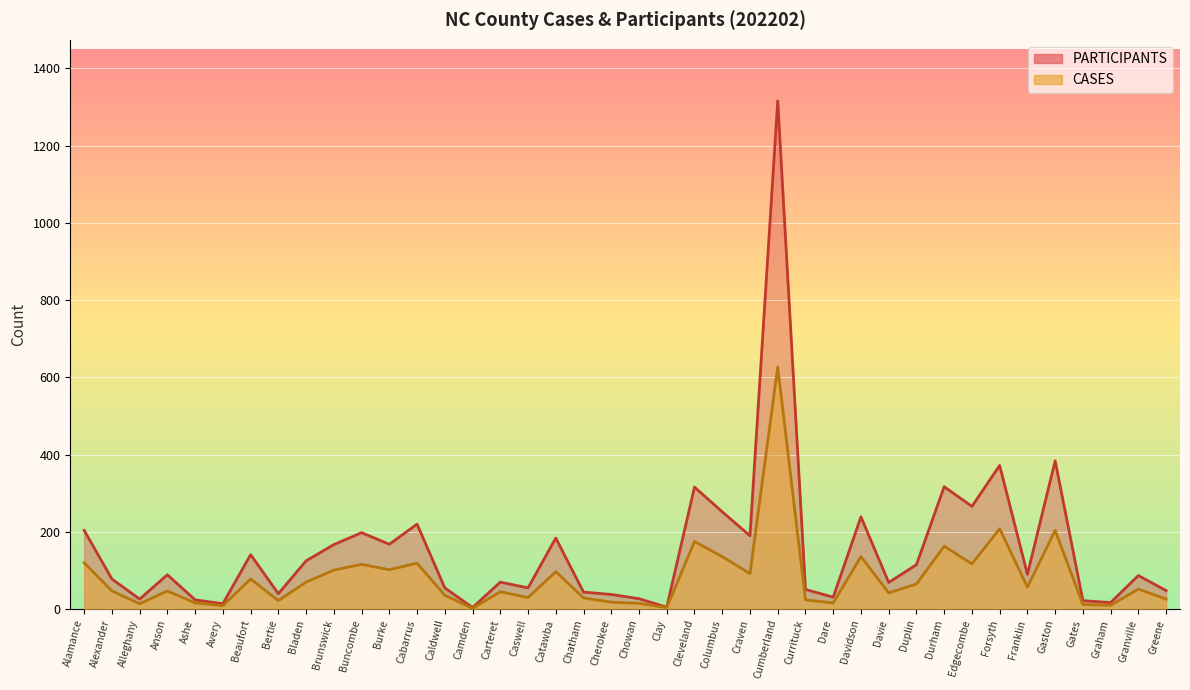

At which label is CASES closest to 314?

Forsyth